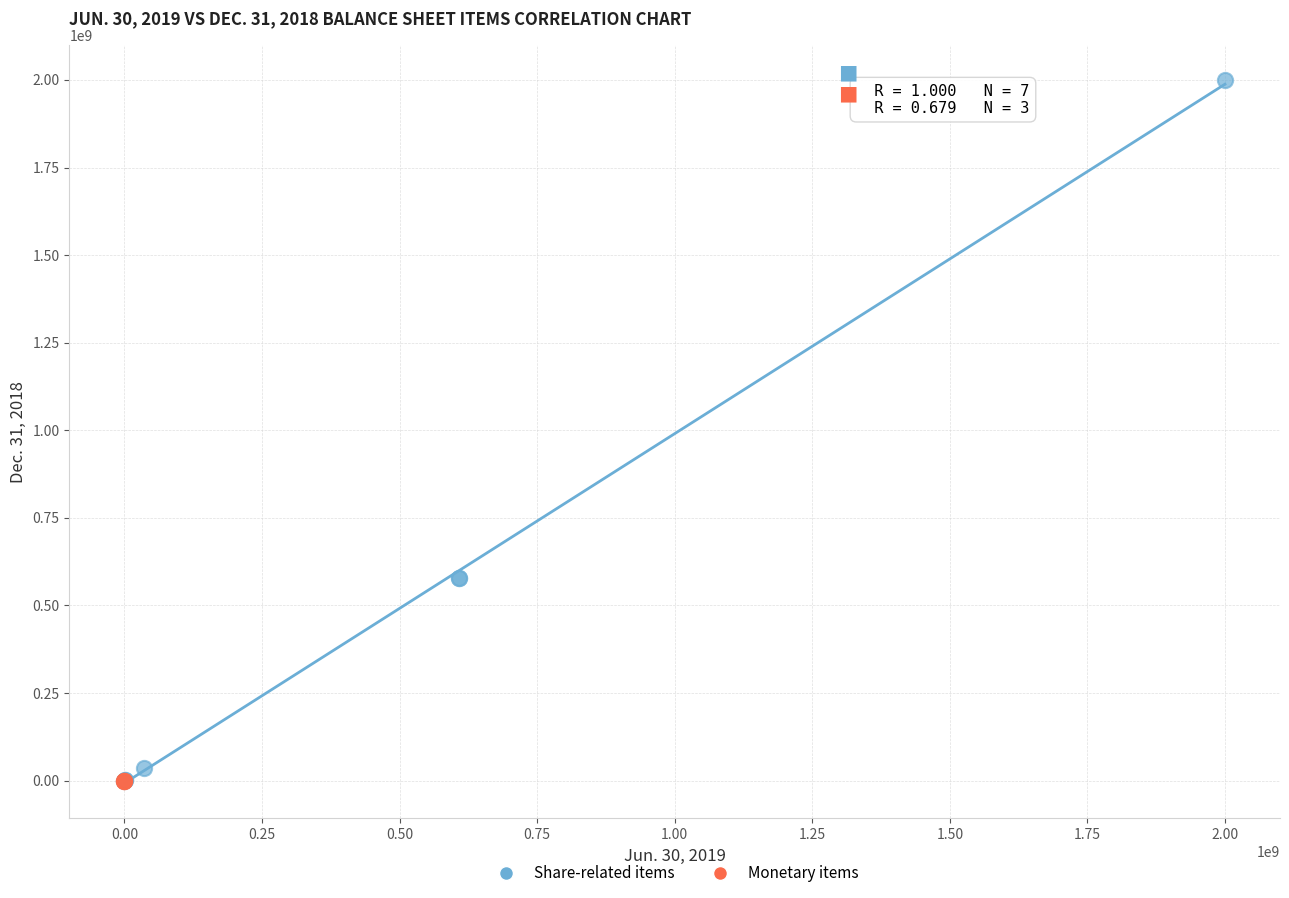

Which series has the largest Y range (max minus min)?

Share-related items